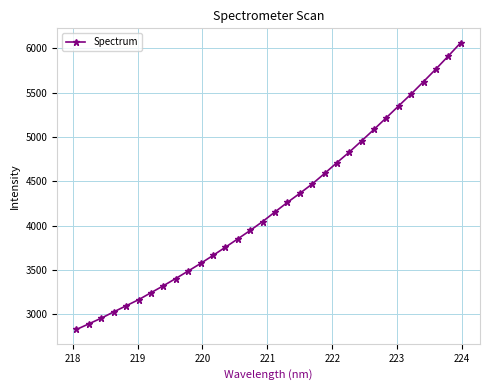

What is the value of the 12th point from the left?

3662.1